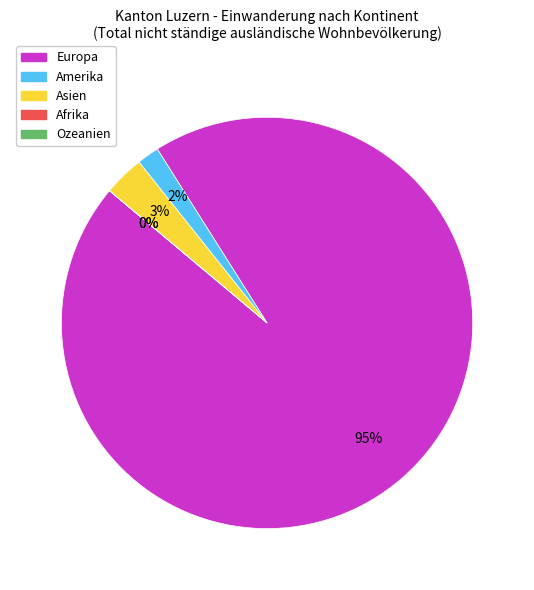

To the nearest percent, what portion does Amerika represent?

2%